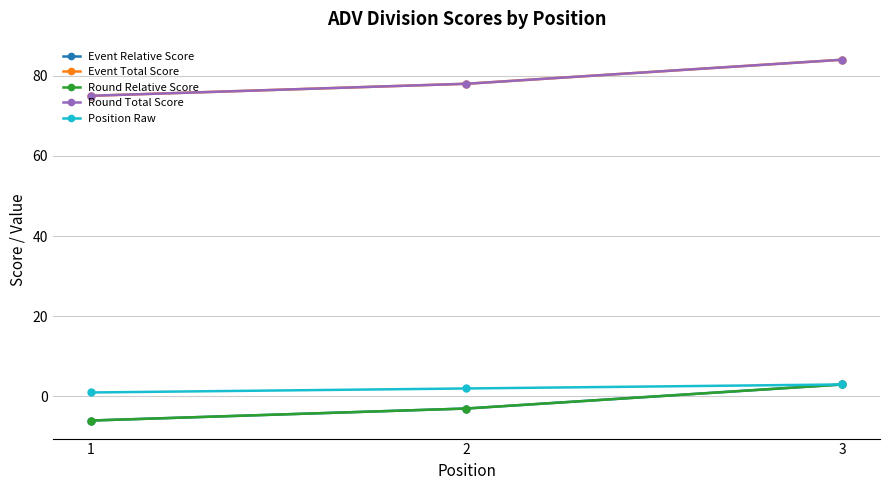

Is it true that Event Total Score equals 50 at 3?

False